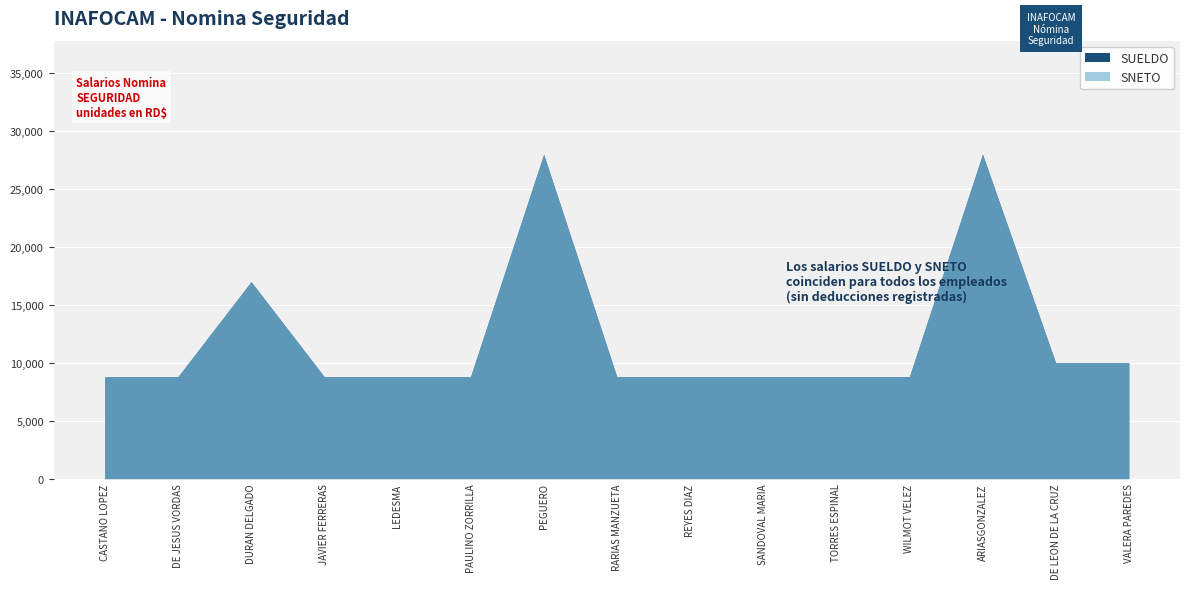

The SNETO series shows 8800 at LEDESMA. True or false?

True